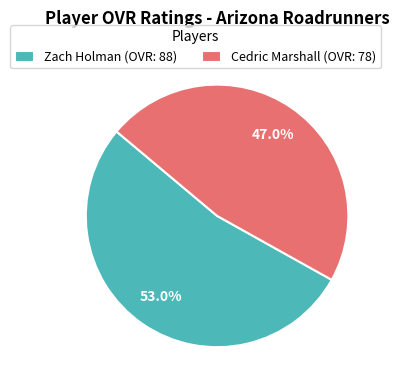

Rank the categories by value from highest to lowest.

Zach Holman, Cedric Marshall